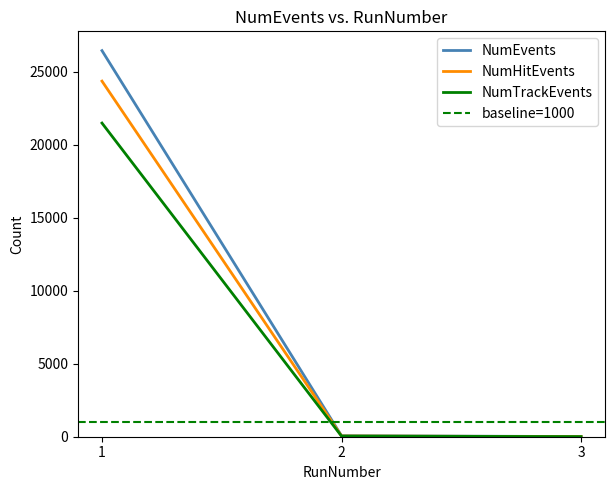

The NumEvents series shows 6 at 3. True or false?

False